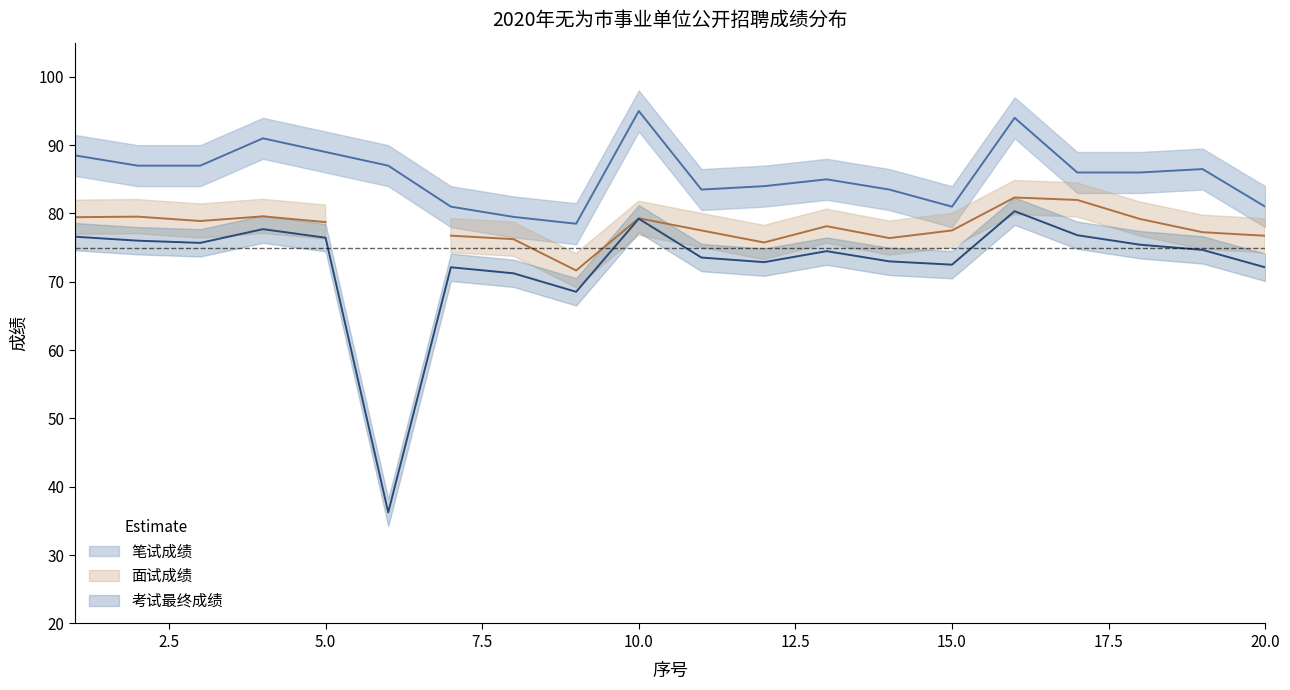

The value of 笔试成绩 at 2 is 26.7. True or false?

False